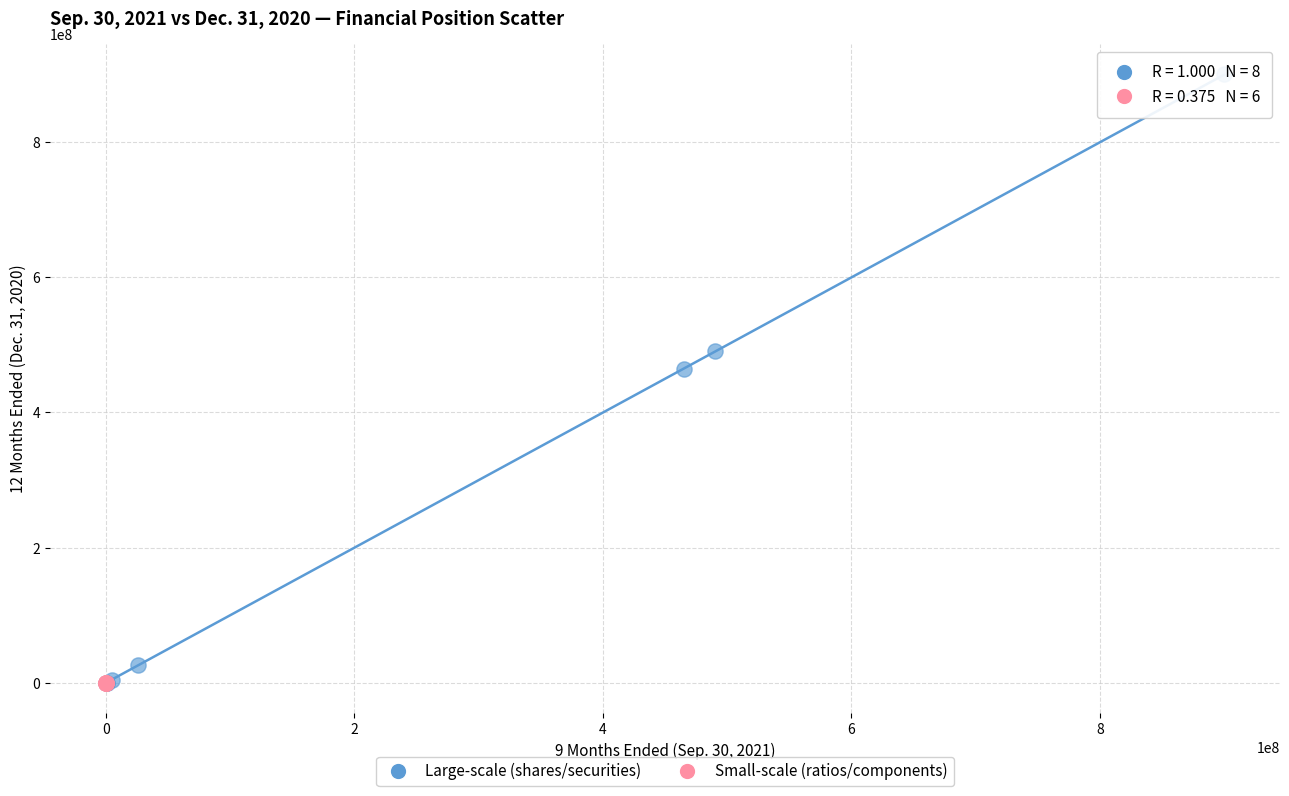

Which series reaches the maximum Y coordinate?

Large-scale (shares/securities)